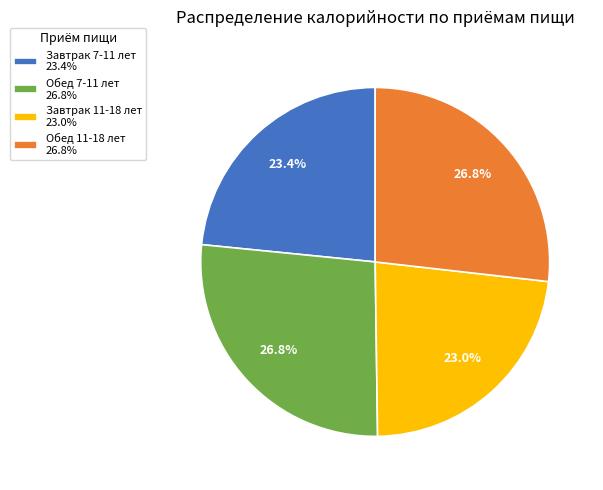

Is there any slice that represents more than half of the pie?

No